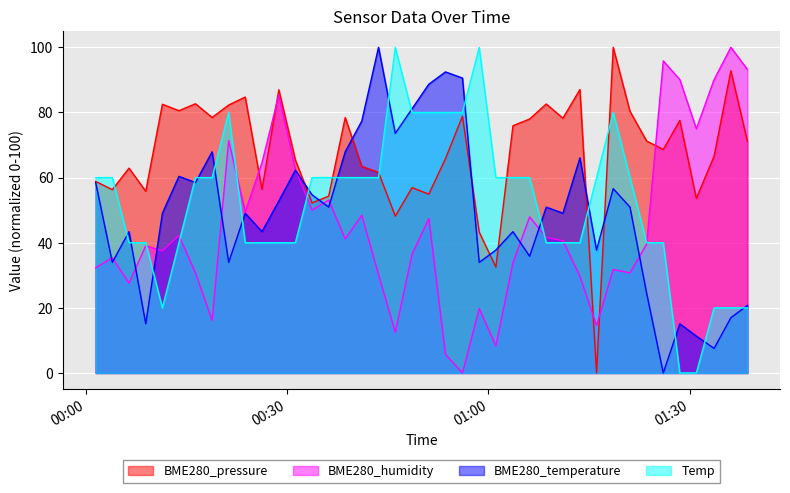

What are all the series names shown in the legend?

BME280_pressure, BME280_humidity, BME280_temperature, Temp